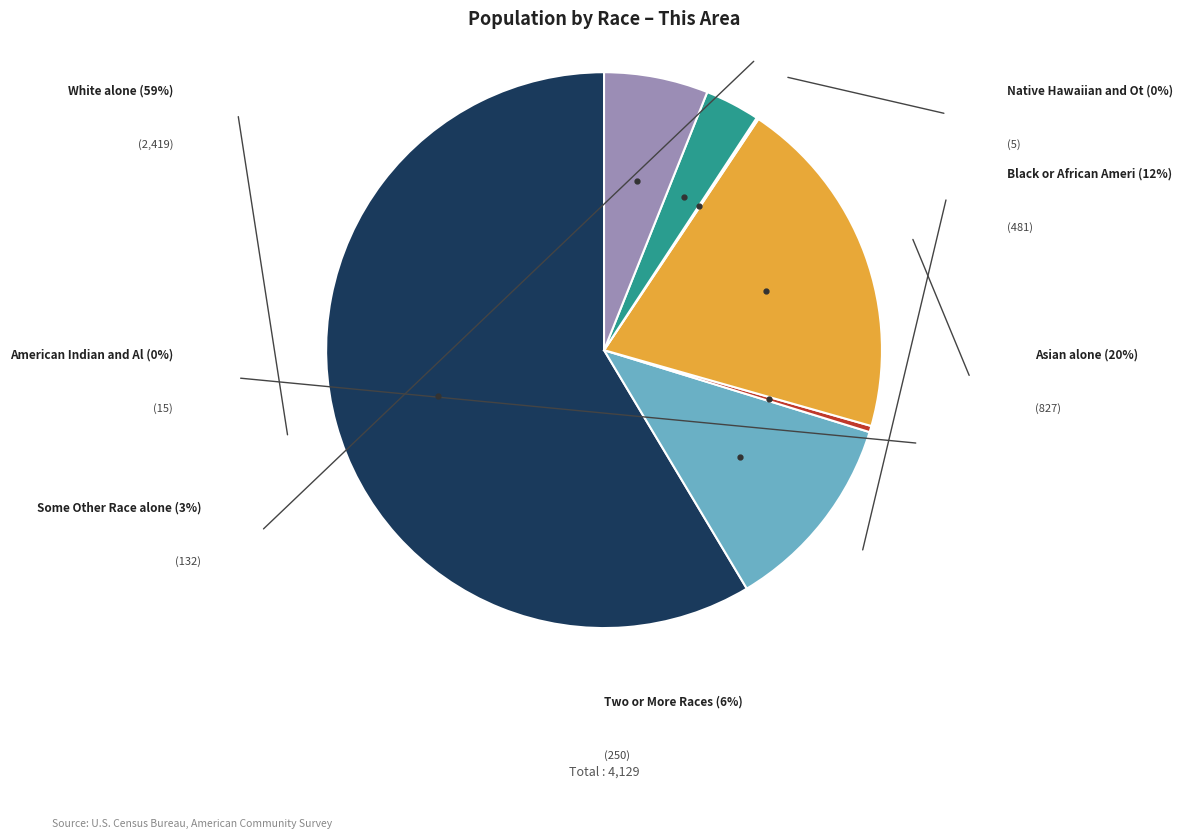

What is the change in value from Some Other Race alone to Two or More Races?

+118